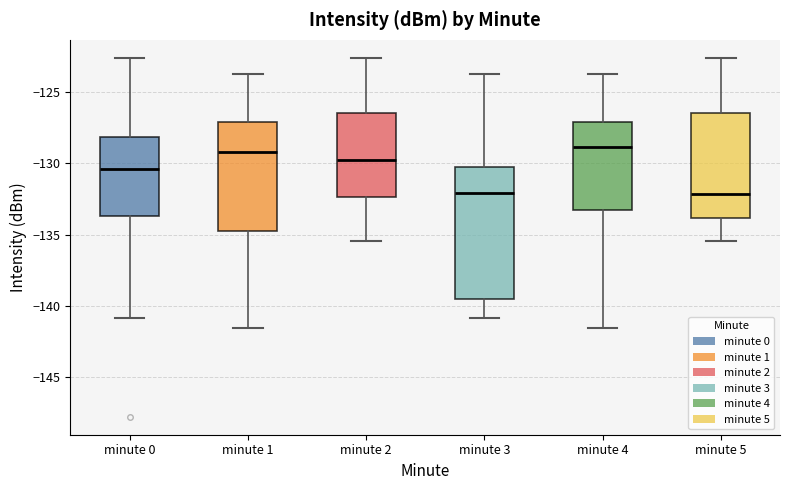

Reading left to right, read every box against the y-axis: the position of its median line, the range the box covers, and the ends of its whiskers. The values are not printed on the chart, so give them approximately, as read against the axis.

minute 0: median -130.5, box -133.5 to -128.0, whiskers -141.0 to -122.5
minute 1: median -129.0, box -134.5 to -127.0, whiskers -141.5 to -124.0
minute 2: median -130.0, box -132.5 to -126.5, whiskers -135.5 to -122.5
minute 3: median -132.0, box -139.5 to -130.0, whiskers -141.0 to -123.5
minute 4: median -129.0, box -133.5 to -127.0, whiskers -141.5 to -124.0
minute 5: median -132.0, box -134.0 to -126.5, whiskers -135.5 to -122.5